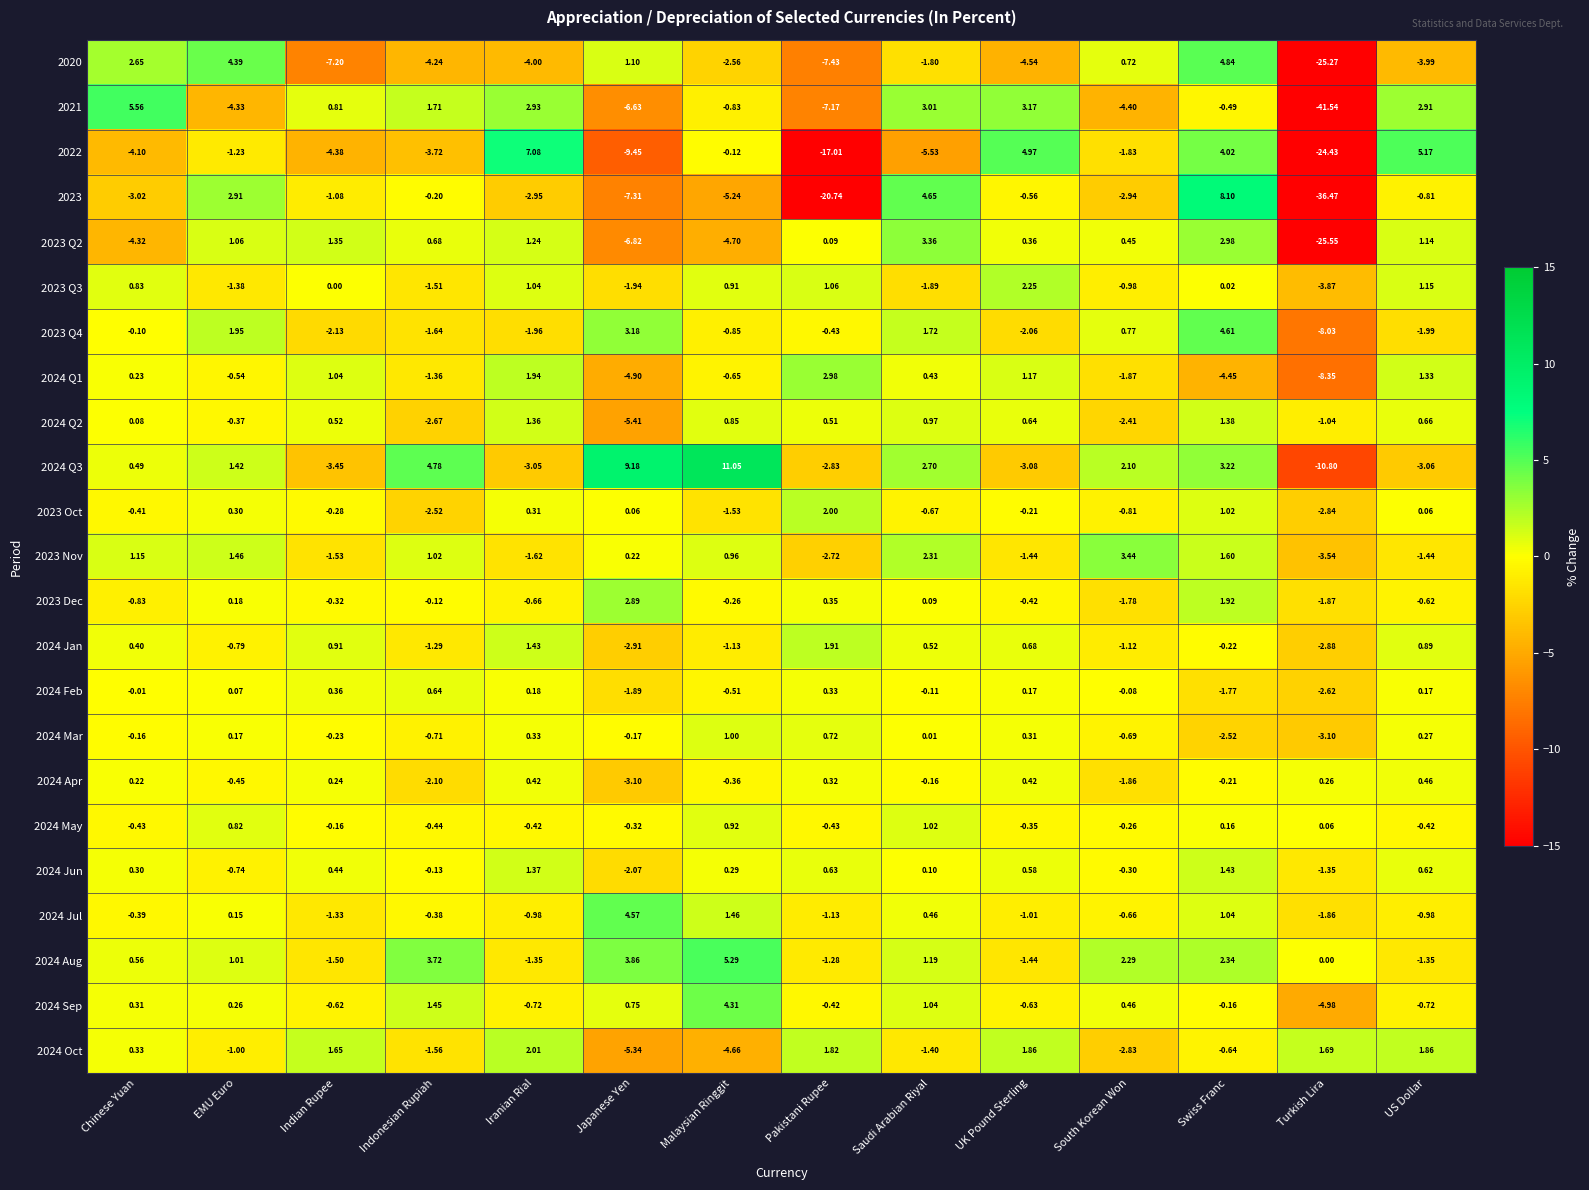

Rank the series at Iranian Rial from lowest to highest value.

2020, 2024 Q3, 2023, 2023 Q4, 2023 Nov, 2024 Aug, 2024 Jul, 2024 Sep, 2023 Dec, 2024 May, 2024 Feb, 2023 Oct, 2024 Mar, 2024 Apr, 2023 Q3, 2023 Q2, 2024 Q2, 2024 Jun, 2024 Jan, 2024 Q1, 2024 Oct, 2021, 2022